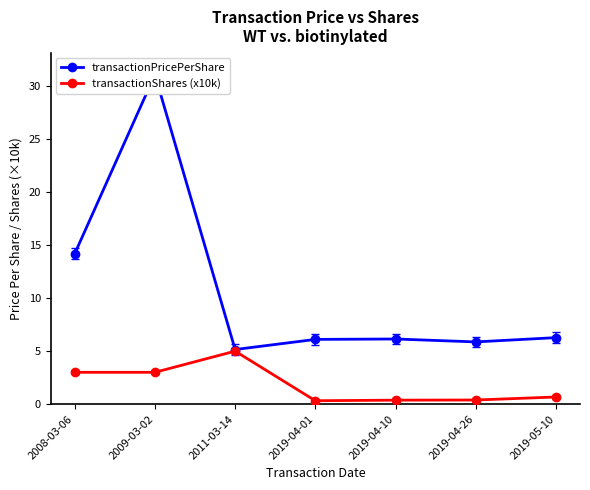

What is the greatest value displayed?

31.1